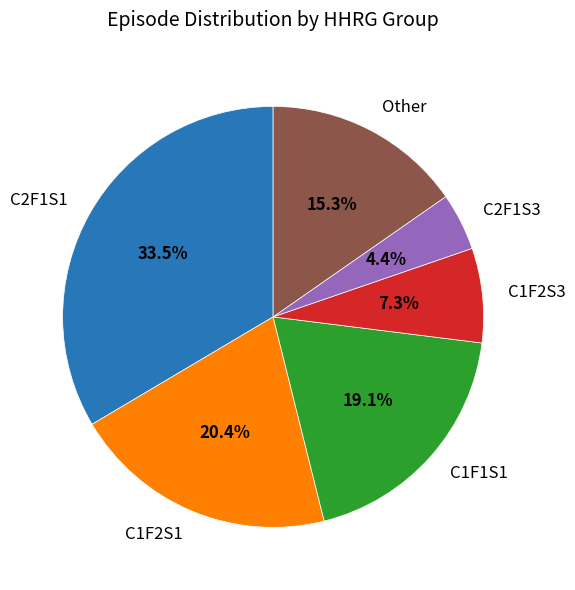

Rank the categories by value from lowest to highest.

C2F1S3, C1F2S3, Other, C1F1S1, C1F2S1, C2F1S1